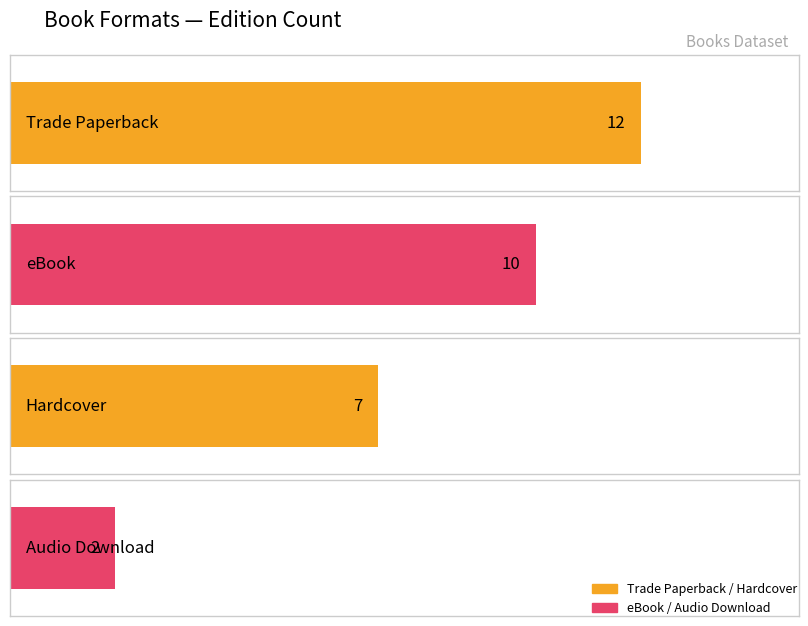

Where is the data nearest to the value 7?

Hardcover